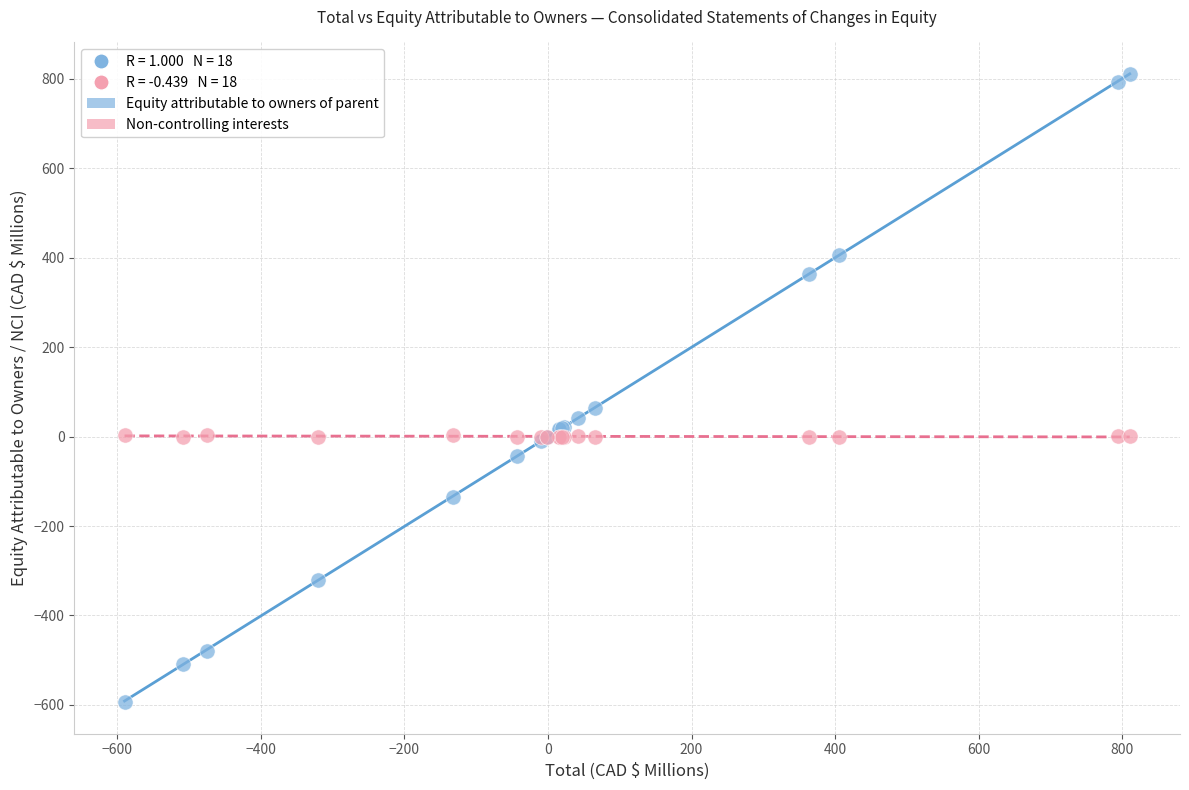

In the Equity attributable to owners of parent series, what Y value is closest to 108?

65.0